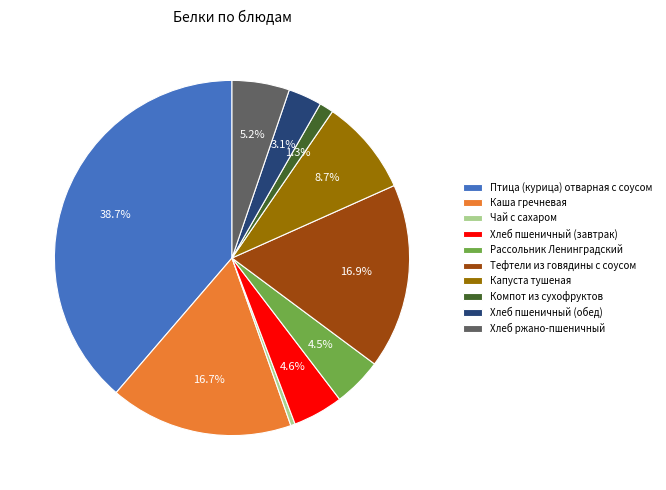

Is it true that Каша гречневая is 9% of the pie?

False